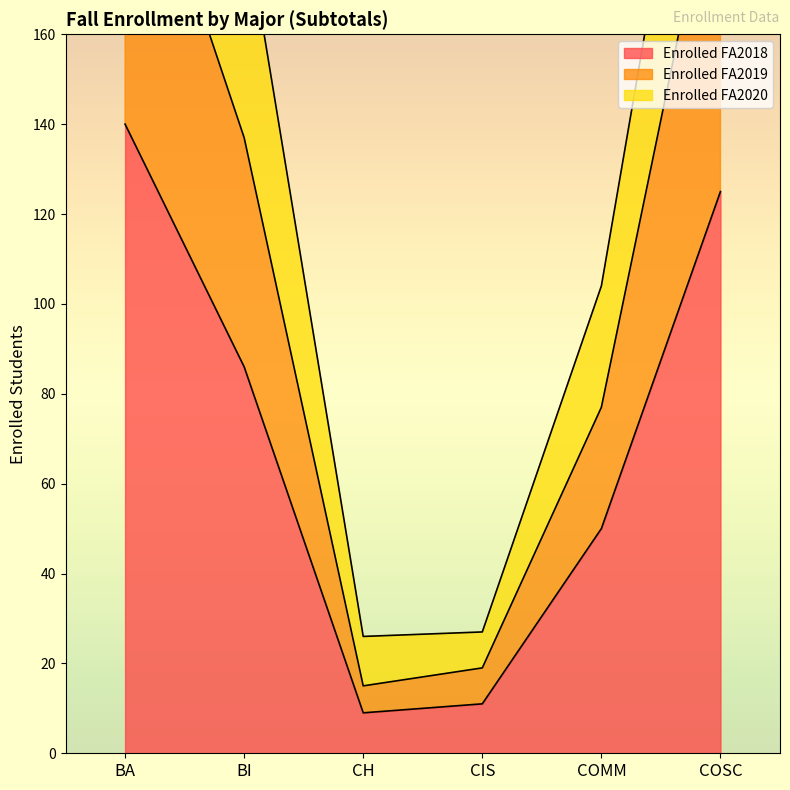

The Enrolled FA2019 series shows 344 at COSC. True or false?

False